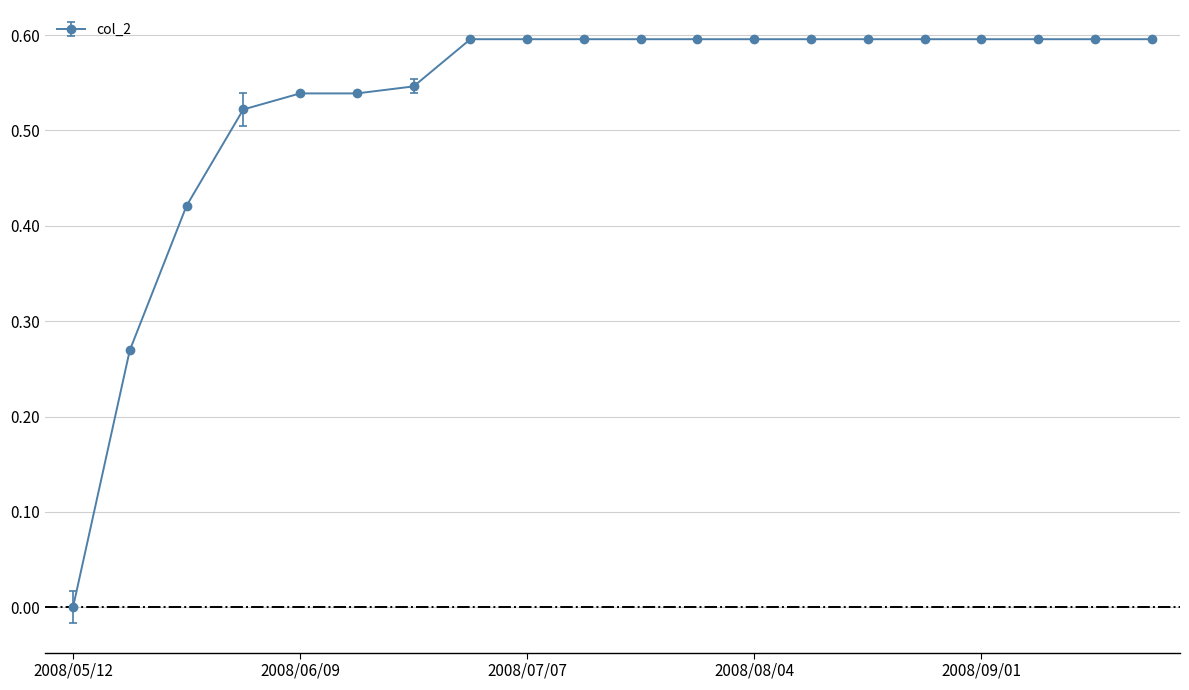

What is the difference between the maximum and minimum values?

0.6